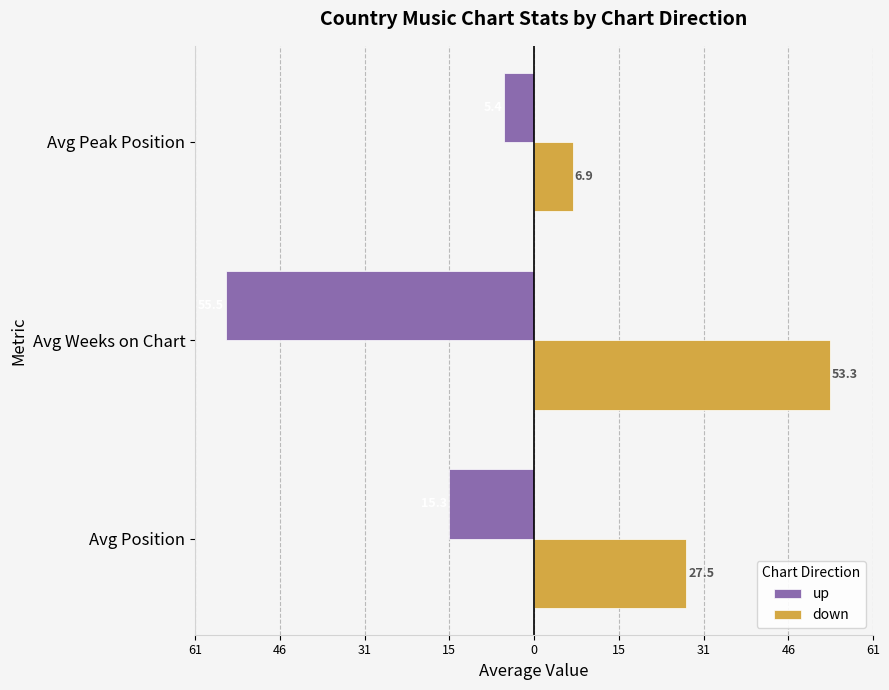

What are all the series names shown in the legend?

up, down